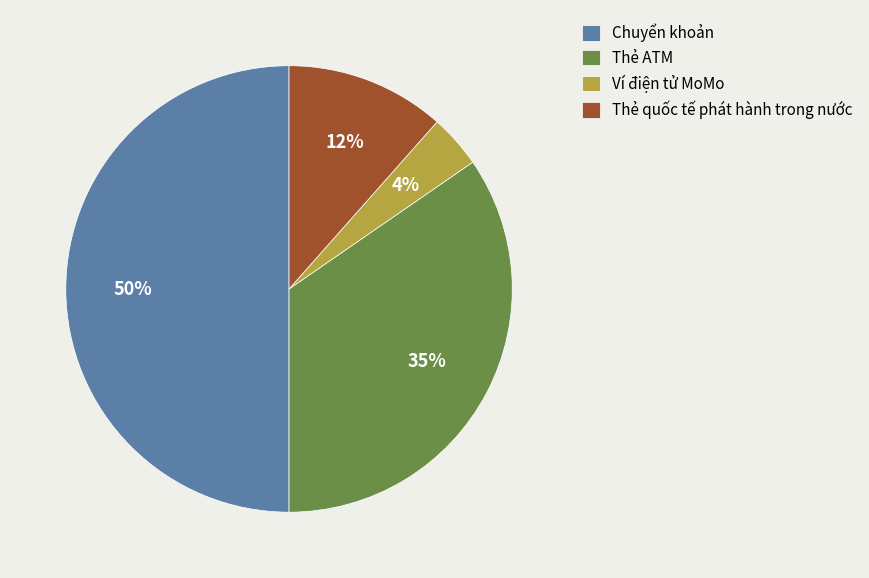

Do Thẻ quốc tế phát hành trong nước and Thẻ ATM together represent more than half of the pie?

No